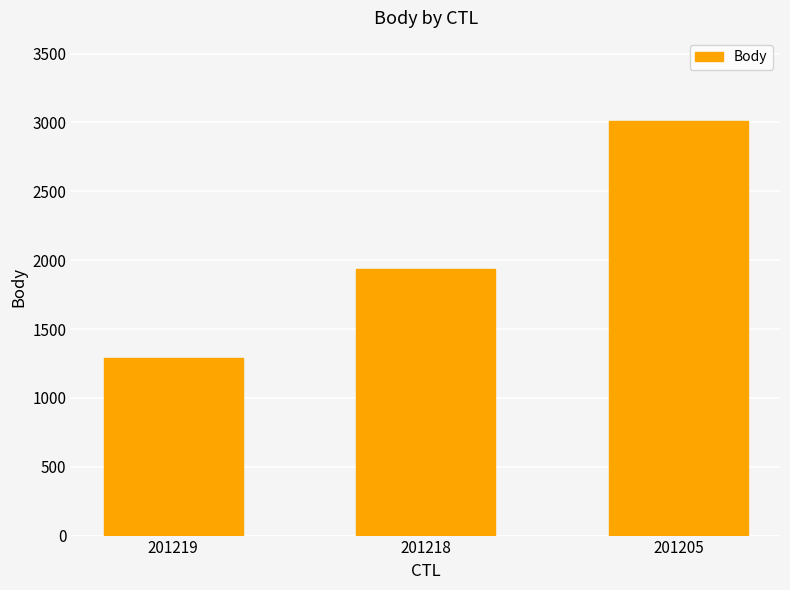

True or false: the data shows 3012 at 201205.

True